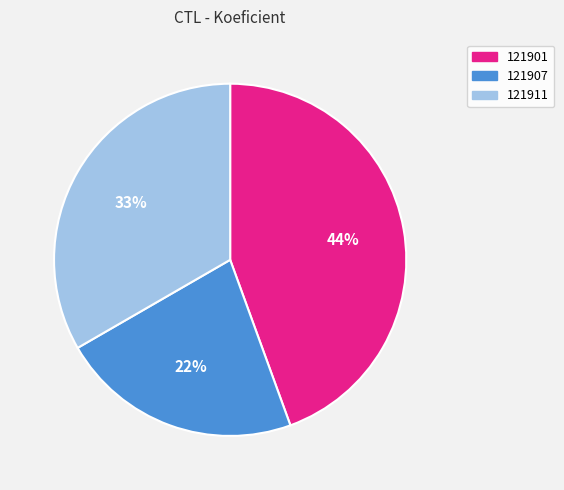

The 121901 slice represents 44% of the pie. True or false?

True